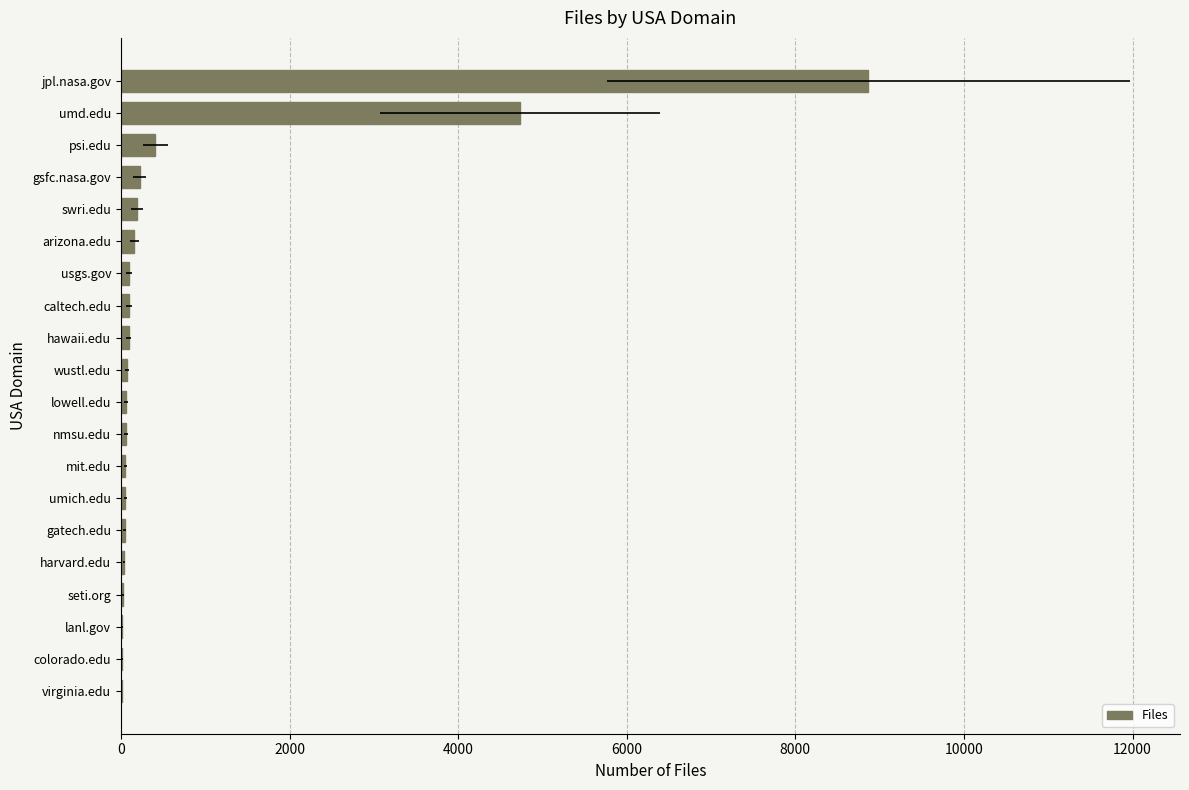

How many bars are there in total?

20